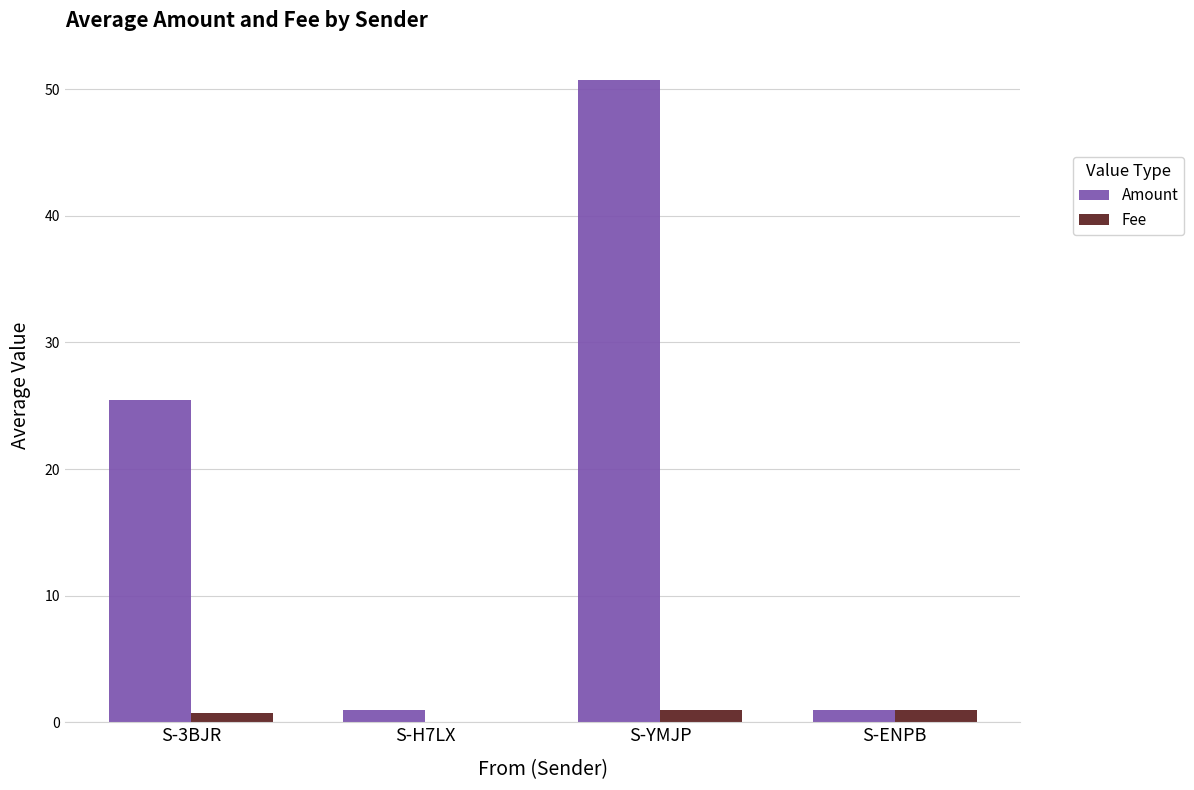

What is the sum of all Fee values?

2.8